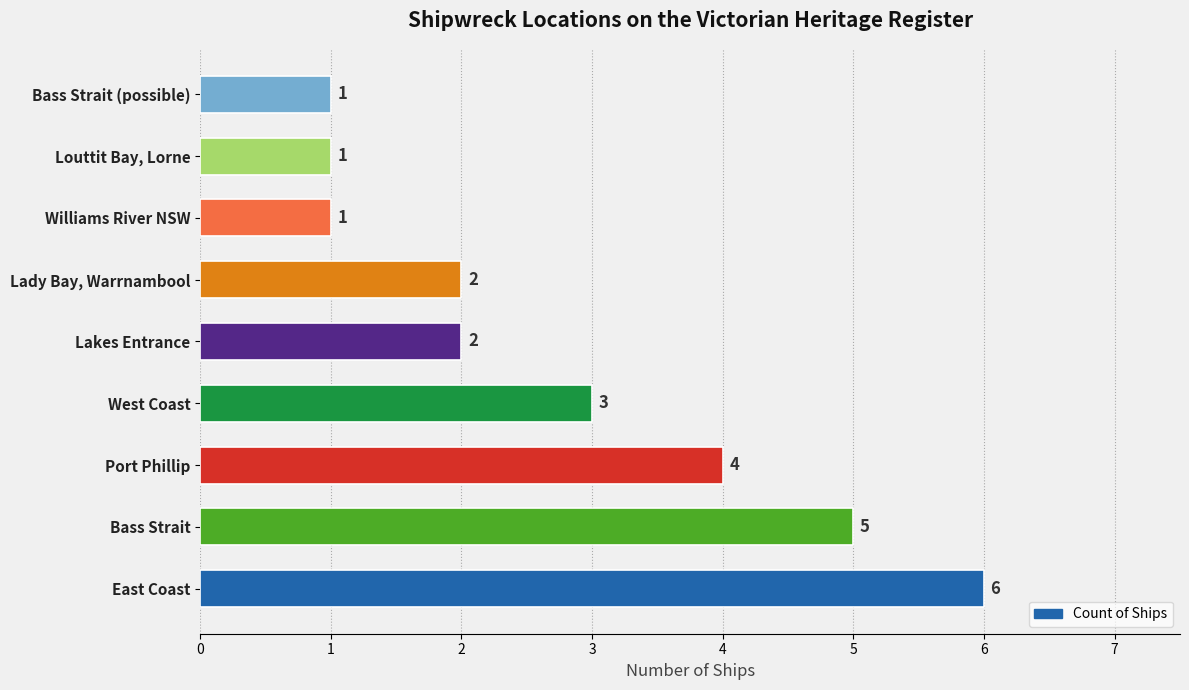

Count the values in the range 1 to 4.

7